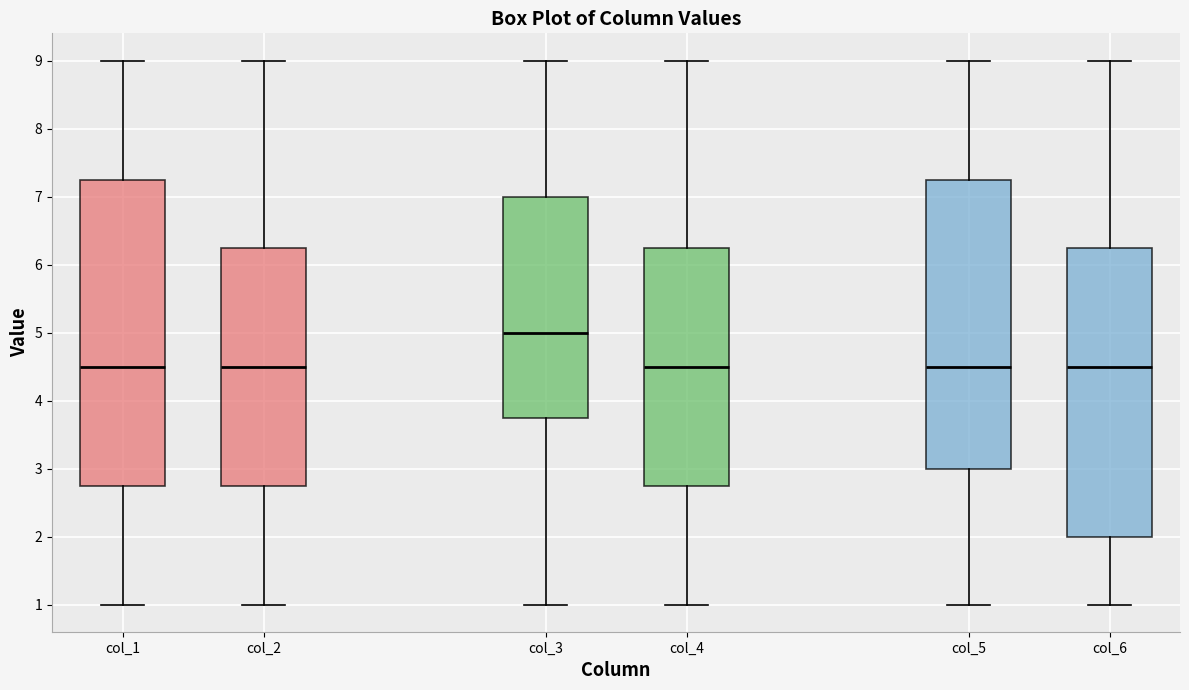

Where does the median line of the box for col_2 sit on the y-axis? The values are not printed on the chart, so give them approximately, as read against the axis.

4.5